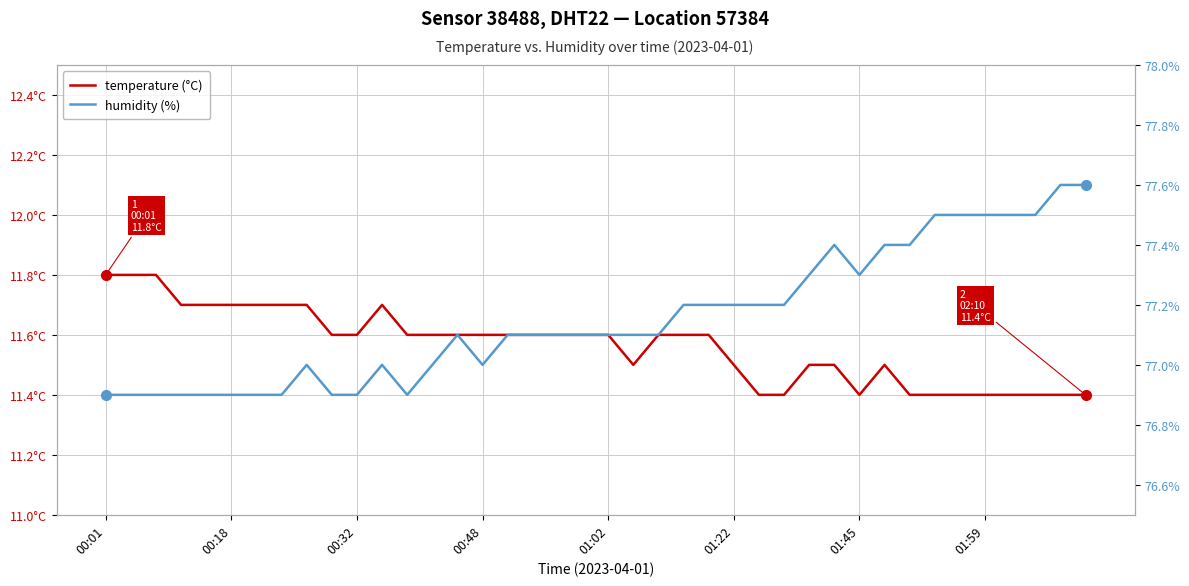

What are all the series names shown in the legend?

temperature (°C), humidity (%)